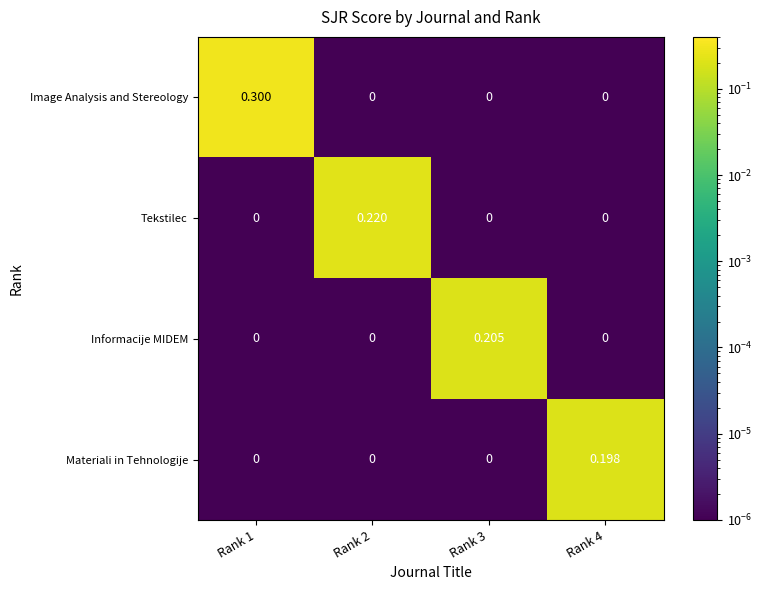

What is the spread (max minus min) of values at Rank 1?

0.3